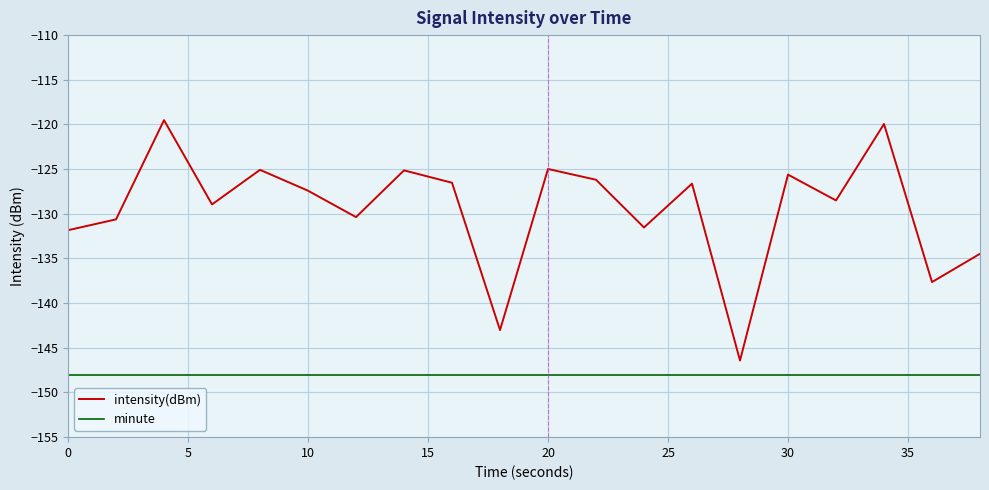

Which series has the largest range (max minus min)?

intensity(dBm)